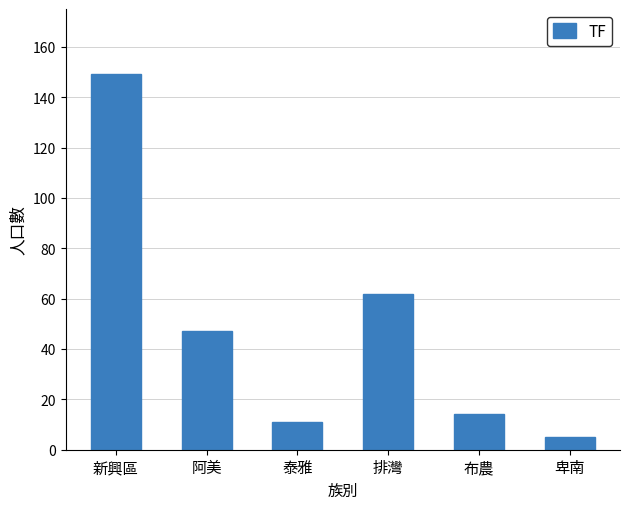

Rank the categories by value from highest to lowest.

新興區, 排灣, 阿美, 布農, 泰雅, 卑南